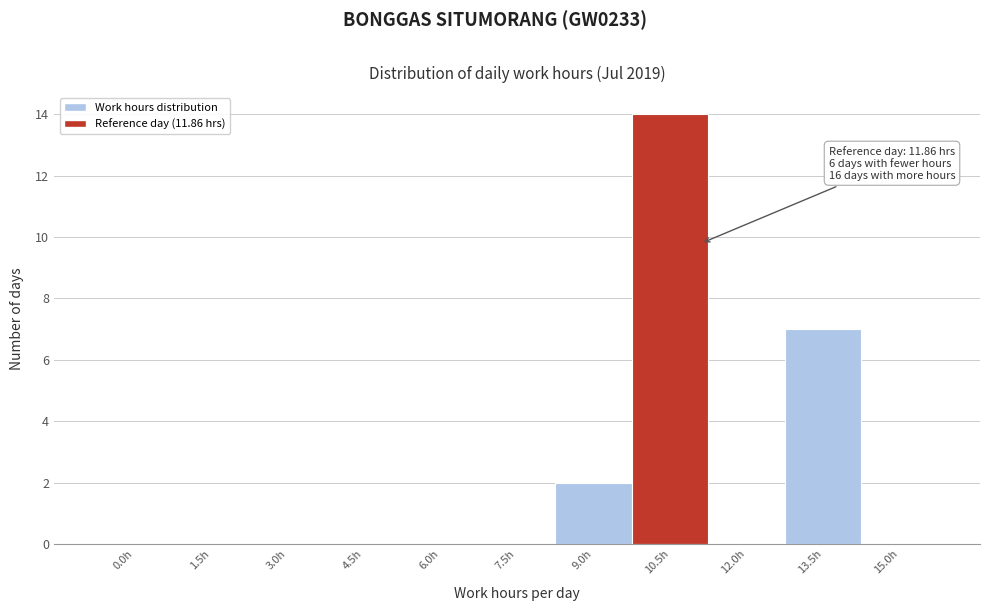

Reading right to left, extract all data points from this chart.

15.0h=0	13.5h=7	12.0h=0	10.5h=14	9.0h=2	7.5h=0	6.0h=0	4.5h=0	3.0h=0	1.5h=0	0.0h=0